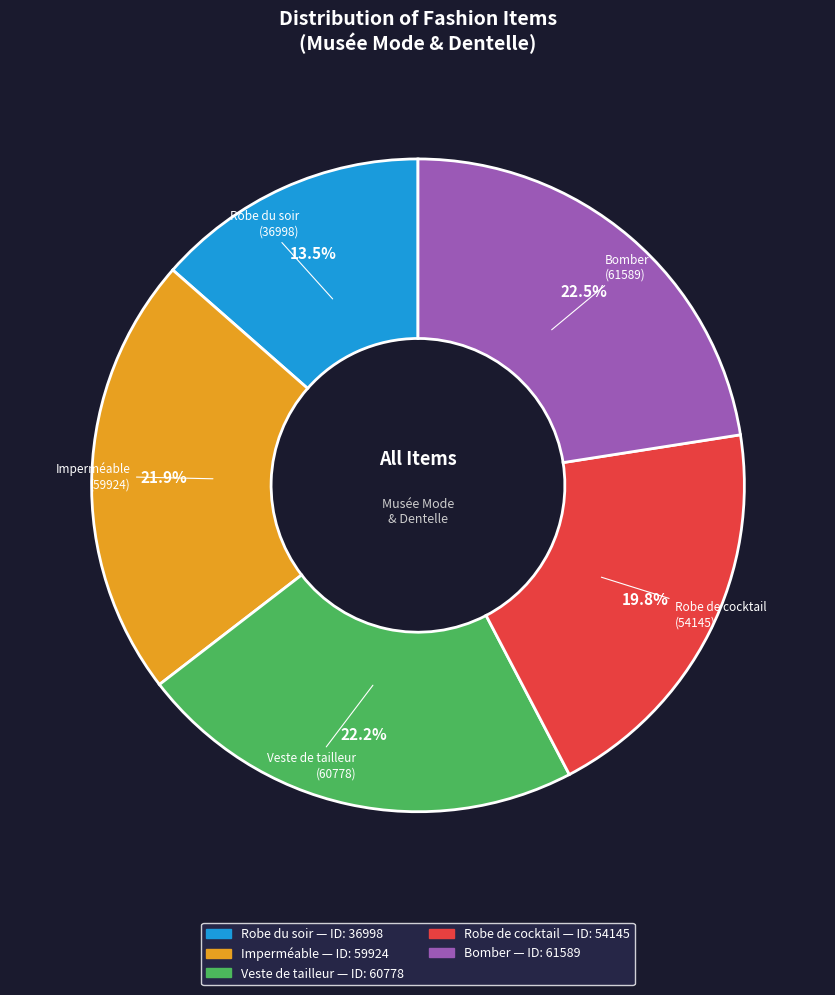

Does Robe du soir account for over 50% of the chart?

No